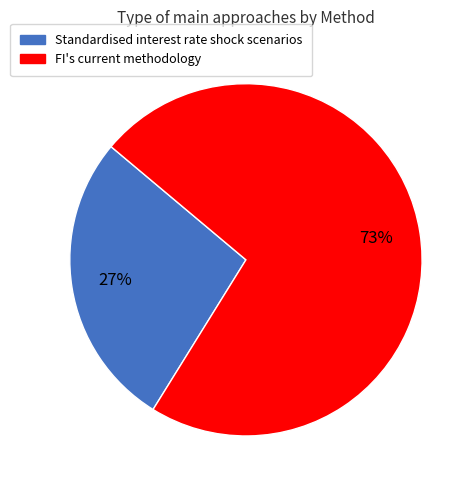

True or false: Standardised interest rate shock scenarios accounts for 21% of the total.

False